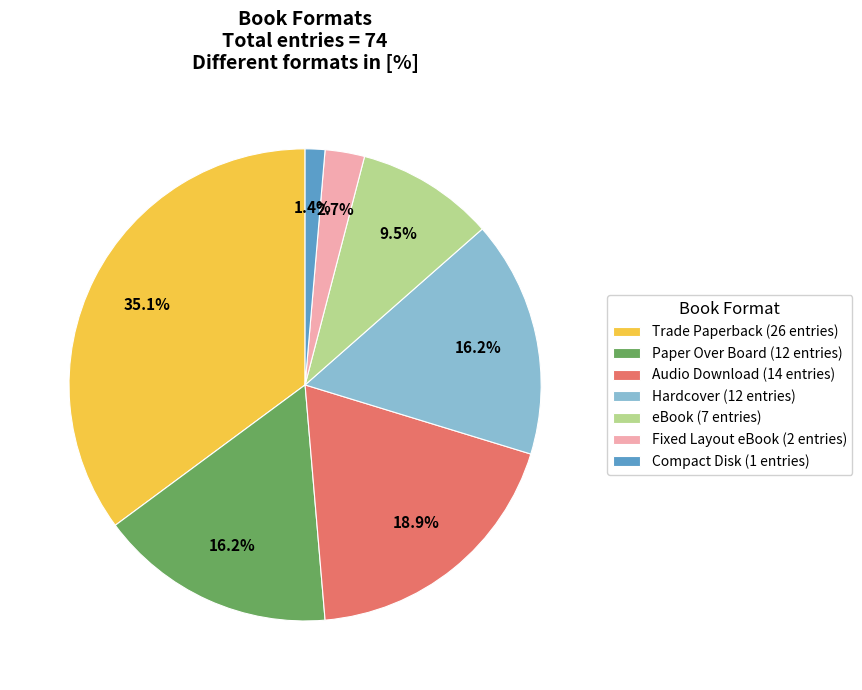

Which category has the biggest portion of the pie?

Trade Paperback